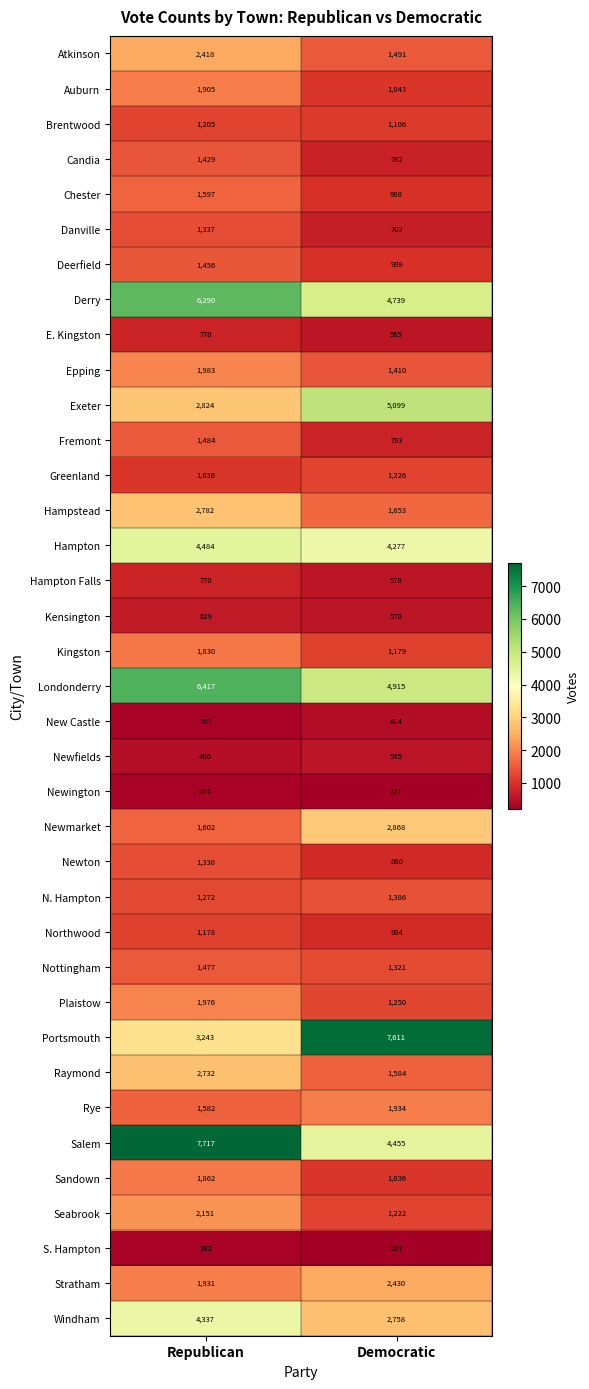

Which label corresponds to the smallest value in the chart?

Democratic